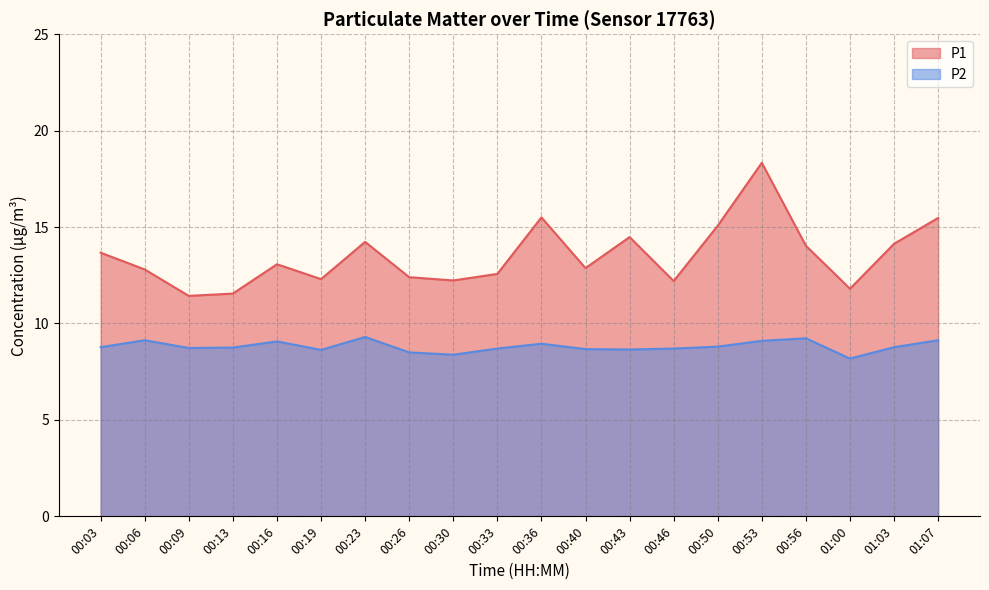

What is the label of the 11th point from the right?

00:33